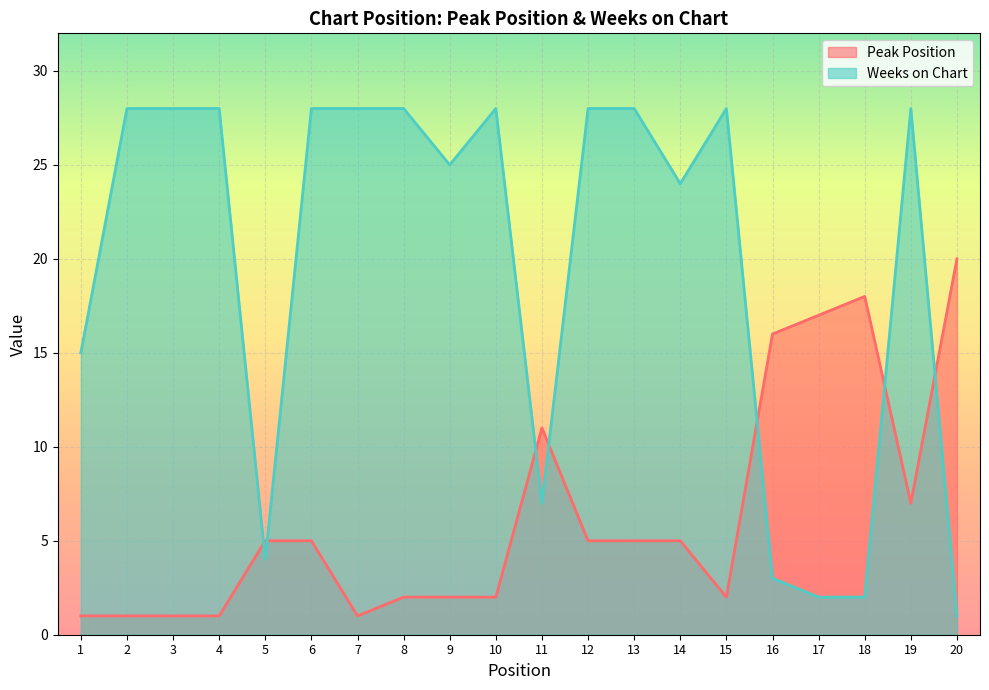

True or false: Peak Position has a value of 16 at 16.

True